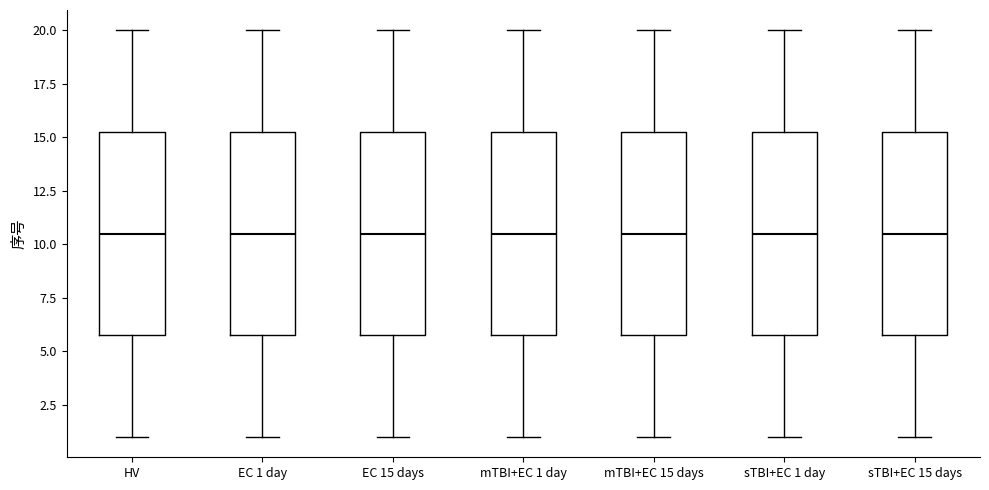

Reading left to right, read every box against the y-axis: the position of its median line, the range the box covers, and the ends of its whiskers. The values are not printed on the chart, so give them approximately, as read against the axis.

HV: median 10.5, box 6.0 to 15.5, whiskers 1.0 to 20.0
EC 1 day: median 10.5, box 6.0 to 15.5, whiskers 1.0 to 20.0
EC 15 days: median 10.5, box 6.0 to 15.5, whiskers 1.0 to 20.0
mTBI+EC 1 day: median 10.5, box 6.0 to 15.5, whiskers 1.0 to 20.0
mTBI+EC 15 days: median 10.5, box 6.0 to 15.5, whiskers 1.0 to 20.0
sTBI+EC 1 day: median 10.5, box 6.0 to 15.5, whiskers 1.0 to 20.0
sTBI+EC 15 days: median 10.5, box 6.0 to 15.5, whiskers 1.0 to 20.0